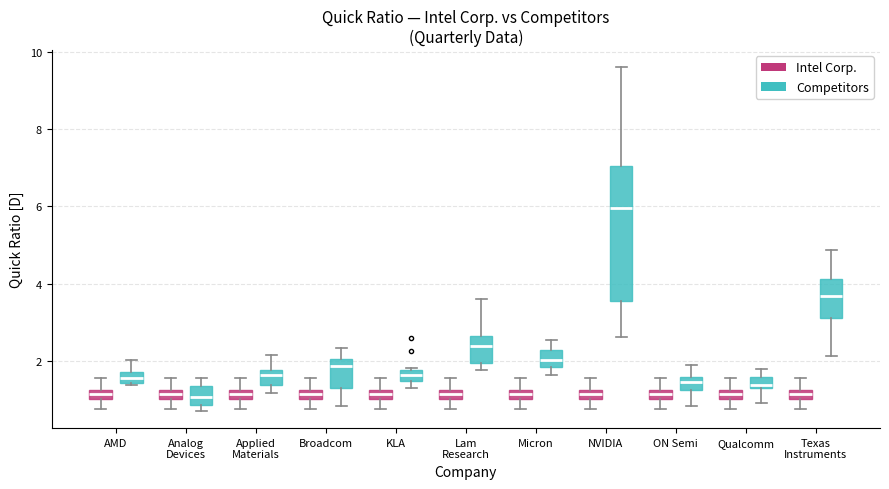

Where does the median line of the box for ON Semi (Competitors) sit on the y-axis? The values are not printed on the chart, so give them approximately, as read against the axis.

1.4